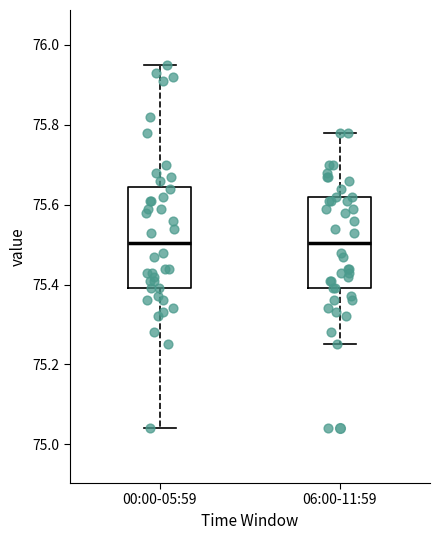

Comparing the boxes themselves (not the whiskers), which one is the tallest?

00:00-05:59